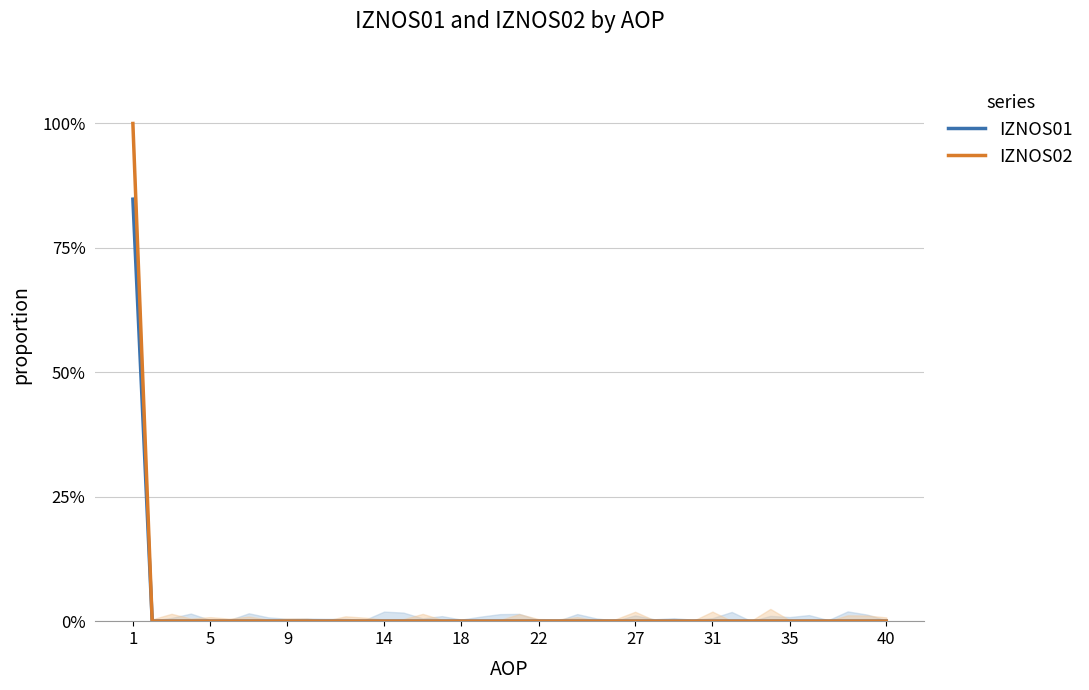

How many lines are shown in the chart?

2